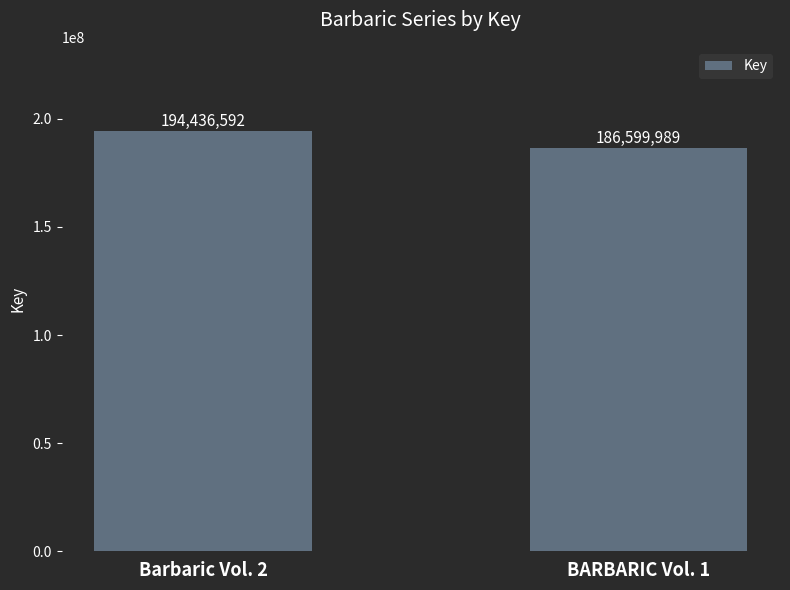

Is it true that the value at Barbaric Vol. 2 is 194436592?

True